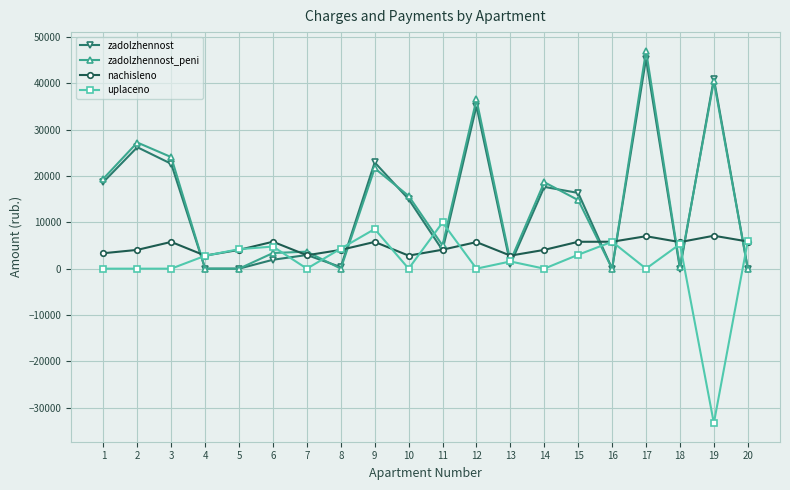

How many data points in nachisleno are less than 5731?

10